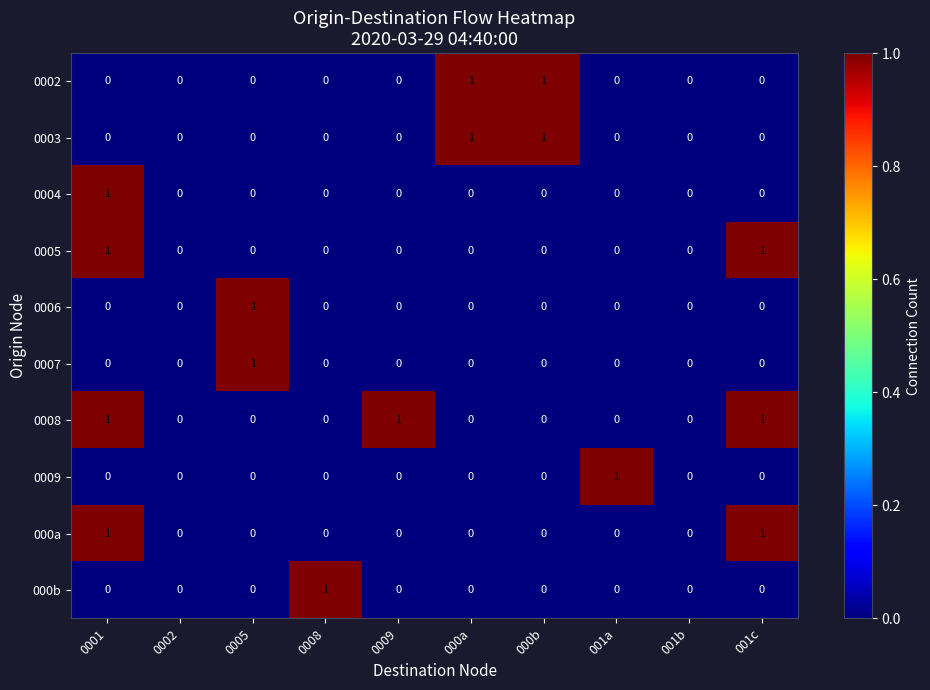

Is it true that 0006 equals 2 at 0005?

False